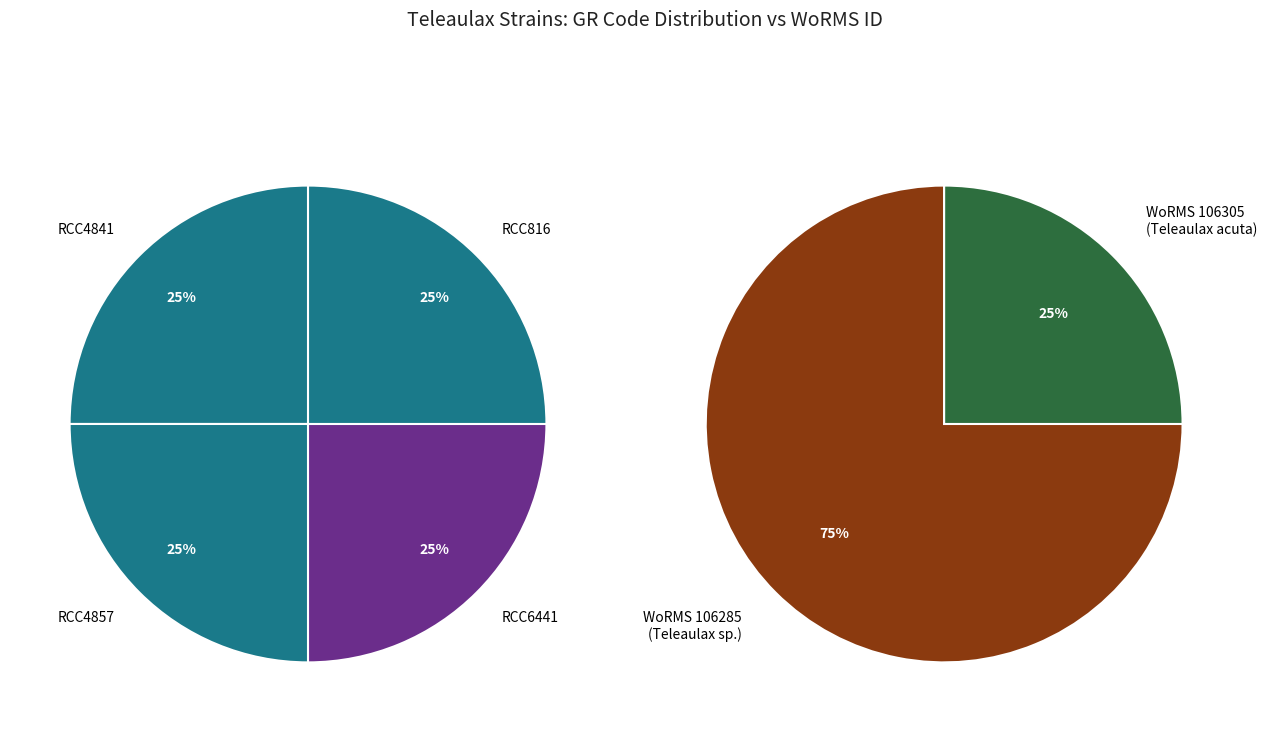

True or false: RCC816 accounts for 35% of the total.

False